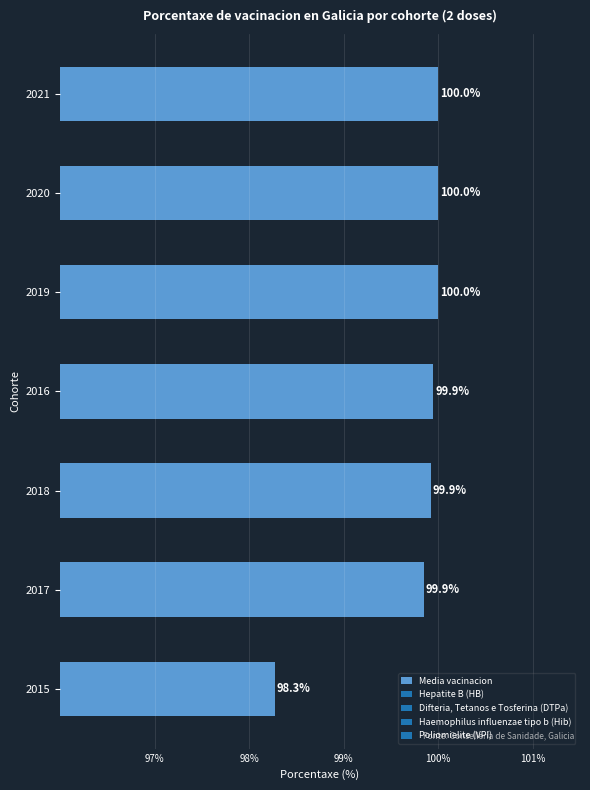

How many bars are there in total?

7